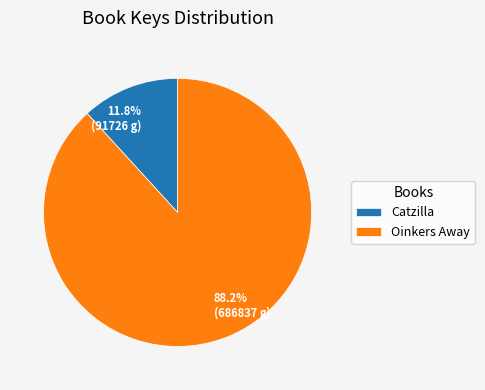

Is there a majority slice in this chart?

Yes